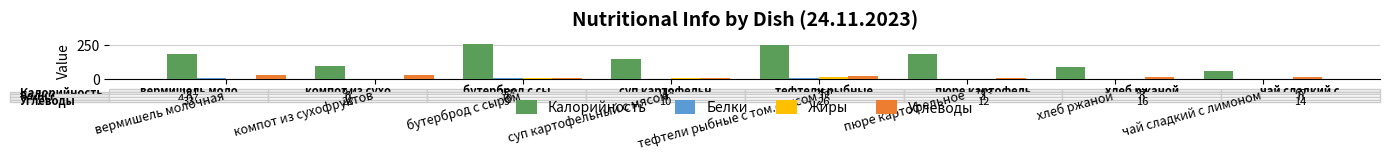

Between вермишель молочная and суп картофельный с мясом, which series saw the biggest shift?

Калорийность